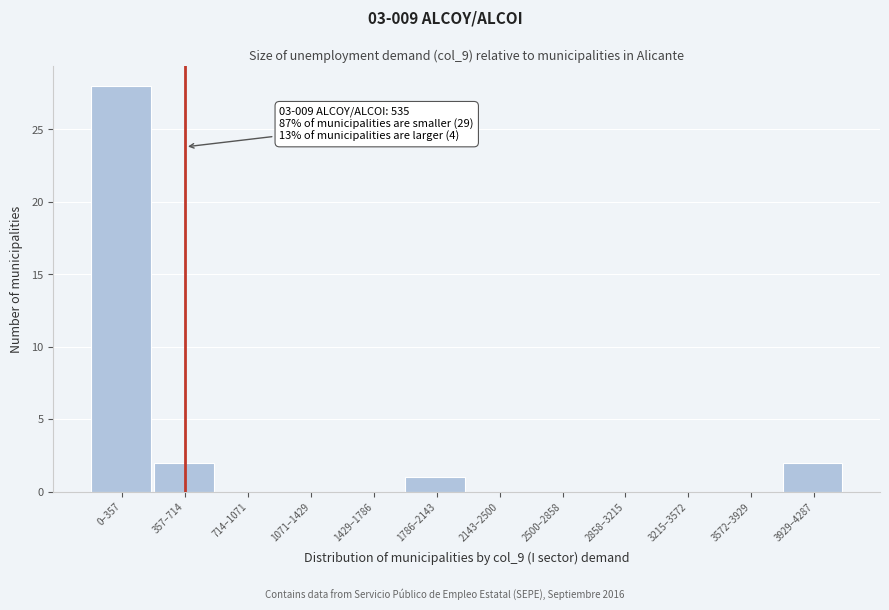

Reading left to right, what are all the values shown in this chart?

0–357=28	357–714=2	714–1071=0	1071–1429=0	1429–1786=0	1786–2143=1	2143–2500=0	2500–2858=0	2858–3215=0	3215–3572=0	3572–3929=0	3929–4287=2